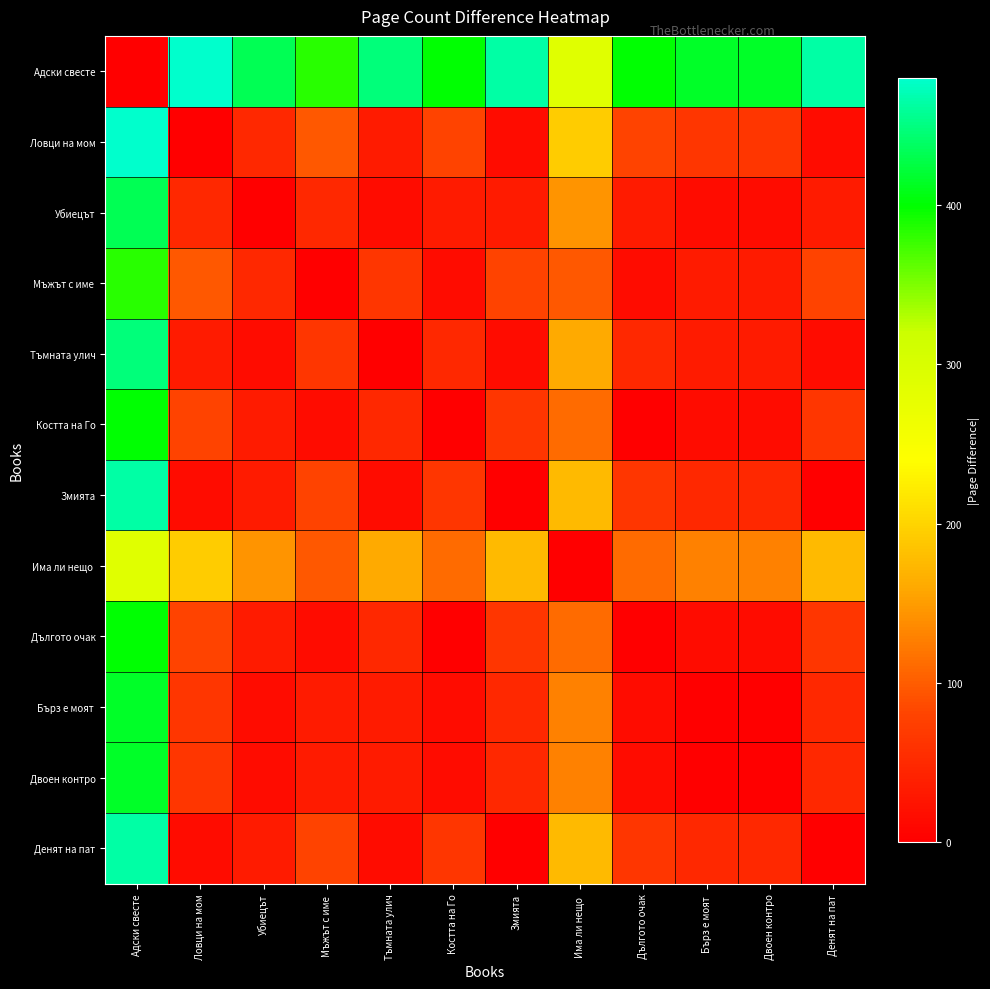

Count the number of data series in this chart.

12